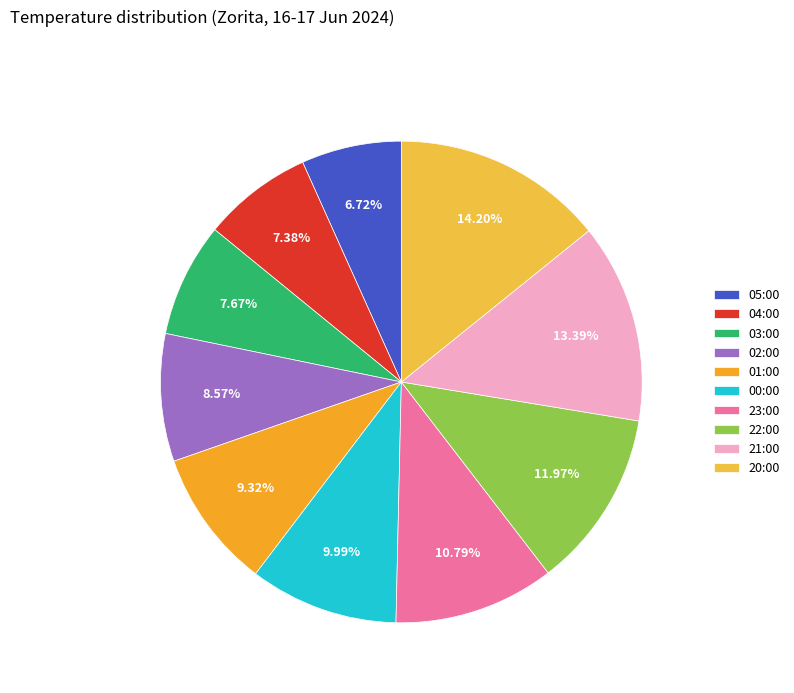

Combined, what portion of the pie is 01:00 and 05:00?

16.0%